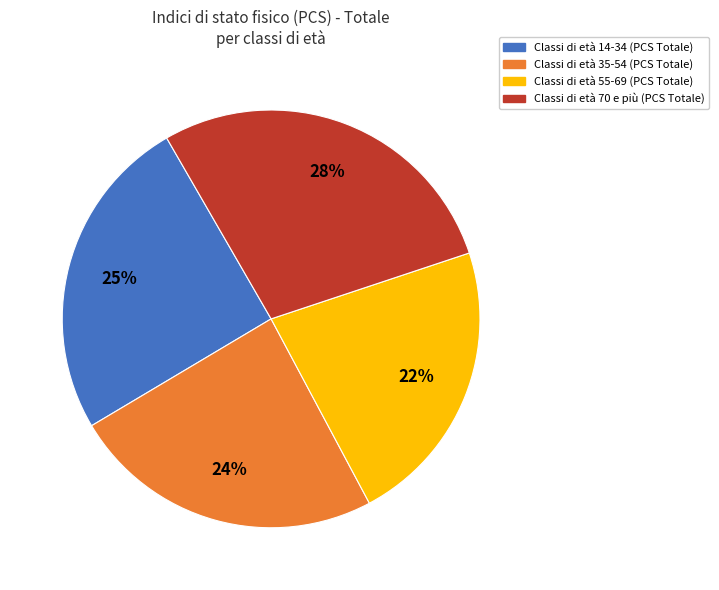

To the nearest percent, what is the difference between the largest and smallest slice percentages?

6%